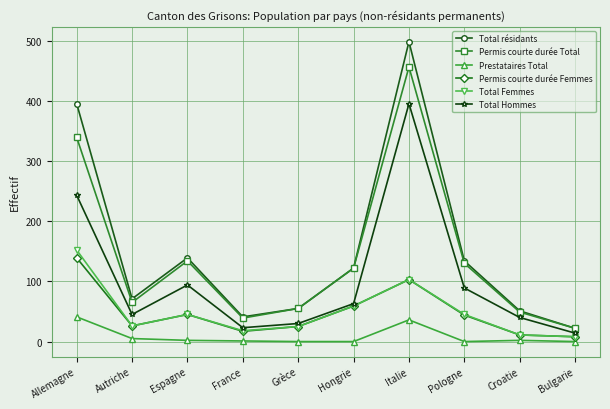

True or false: Permis courte durée Femmes has more than 1 points higher than both neighbors.

True